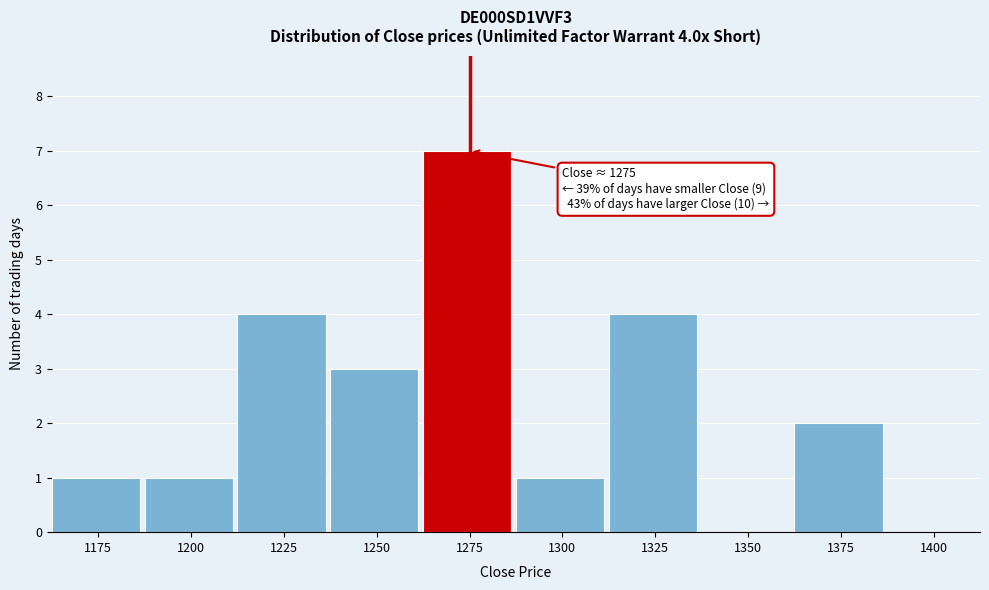

Reading left to right, extract all data points from this chart.

1175=1	1200=1	1225=4	1250=3	1275=7	1300=1	1325=4	1350=0	1375=2	1400=0